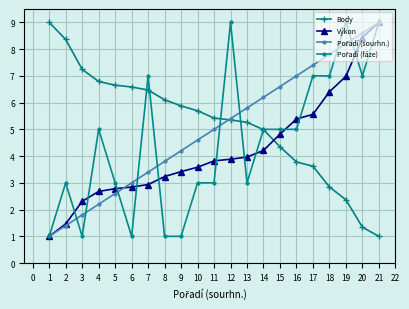

Is it true that Výkon equals 6.4 at 18?

True